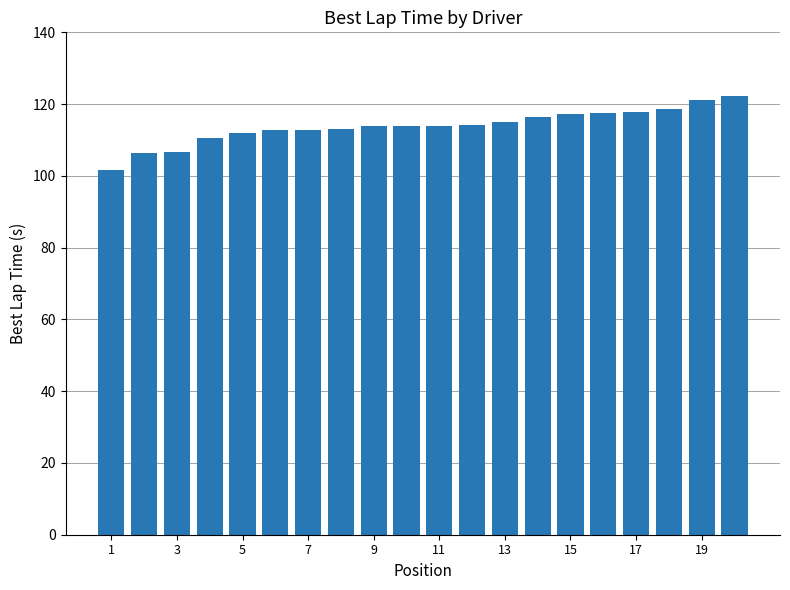

What is the difference between the second highest and second lowest values?

14.8